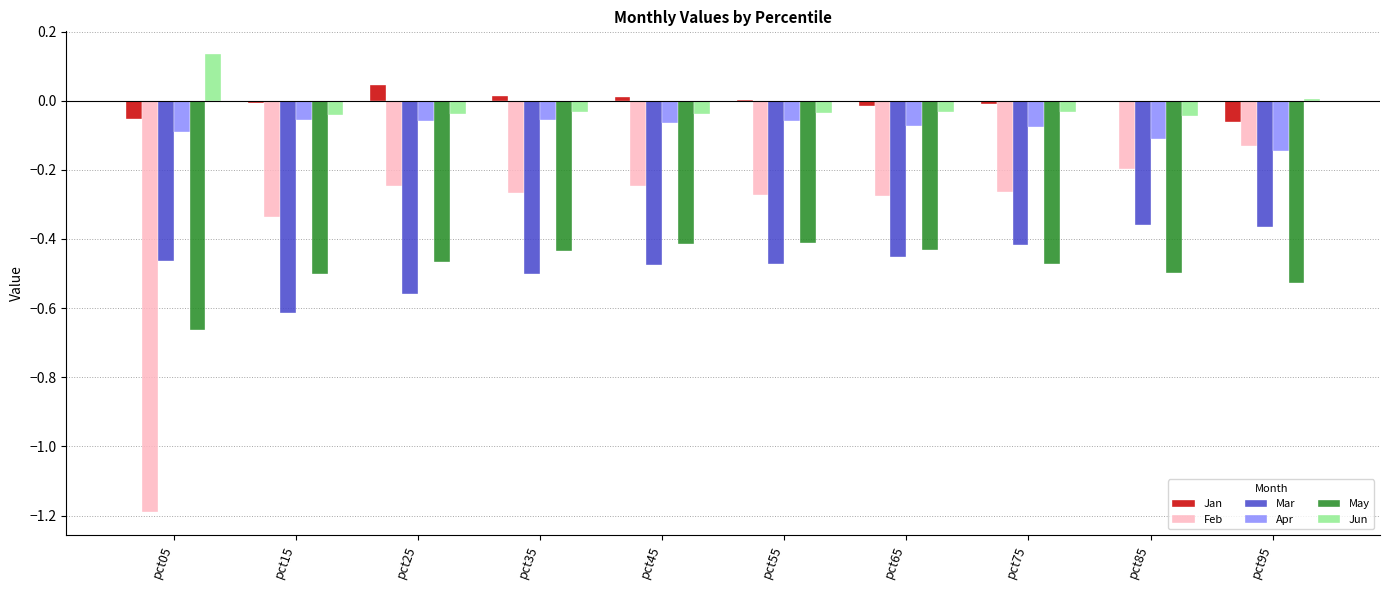

At which category does the chart reach its peak across all series?

pct05